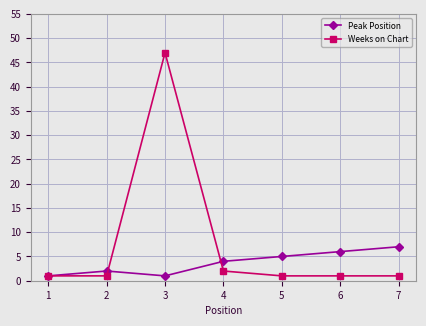

Reading left to right, transcribe all the data shown in this chart.

Peak Position: 1=1	2=2	3=1	4=4	5=5	6=6	7=7
Weeks on Chart: 1=1	2=1	3=47	4=2	5=1	6=1	7=1